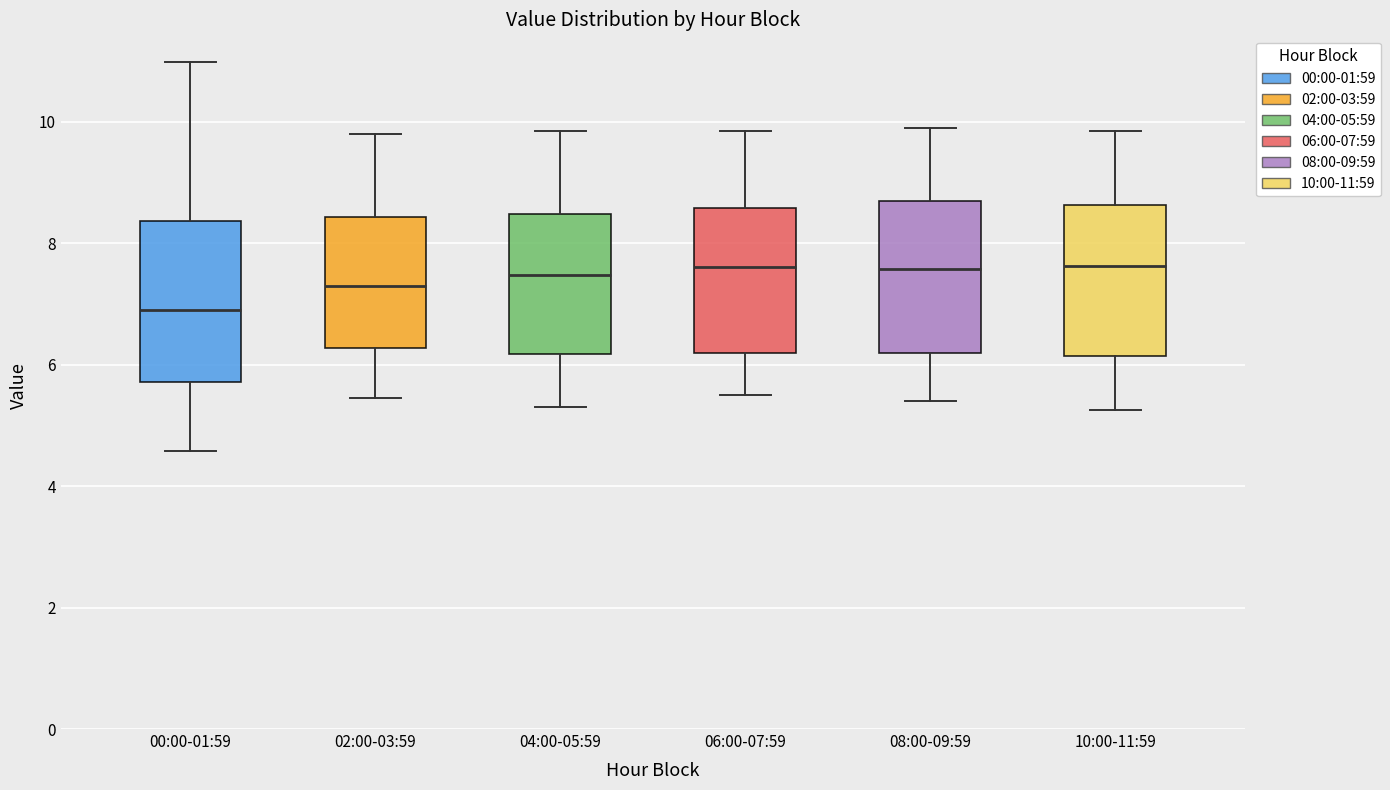

Where does the median line of the box for 10:00-11:59 sit on the y-axis? The values are not printed on the chart, so give them approximately, as read against the axis.

7.6